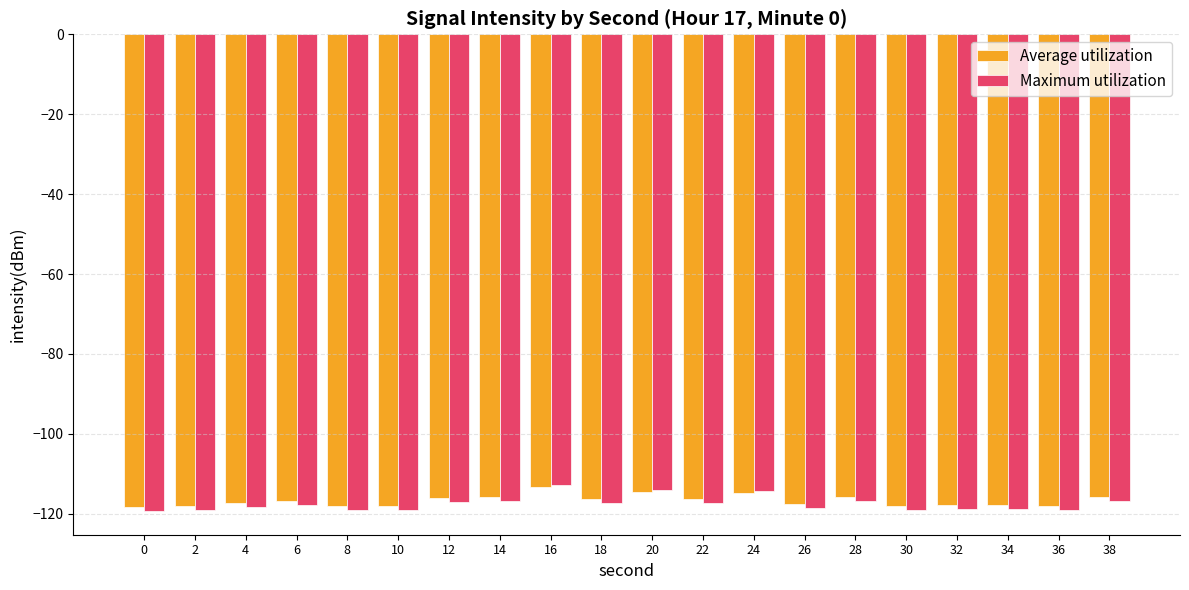

What is the value of the Average utilization bar at the 1st from the left?

-118.3